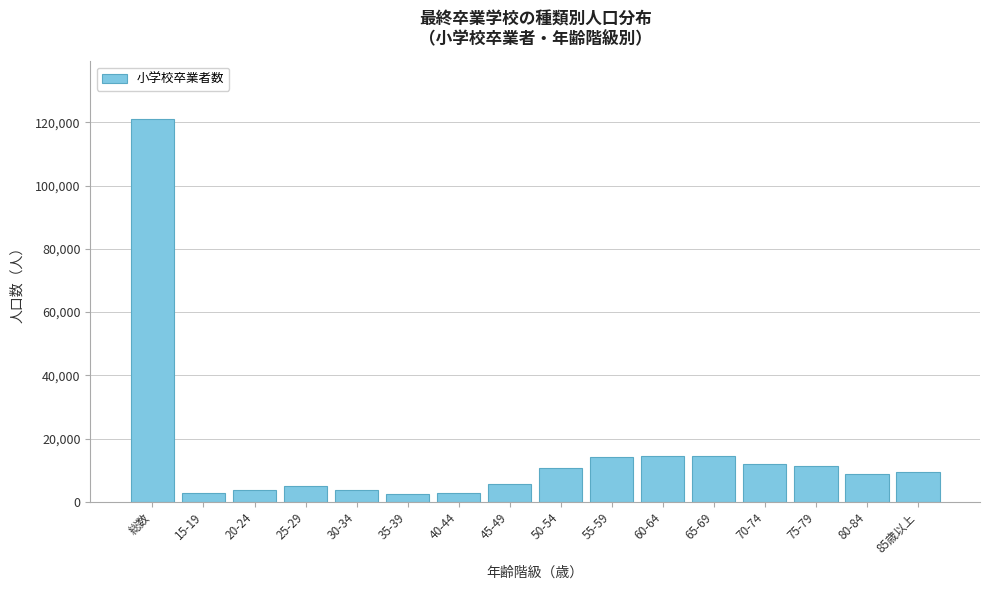

What is the change in value from 20-24 to 60-64?

+10845